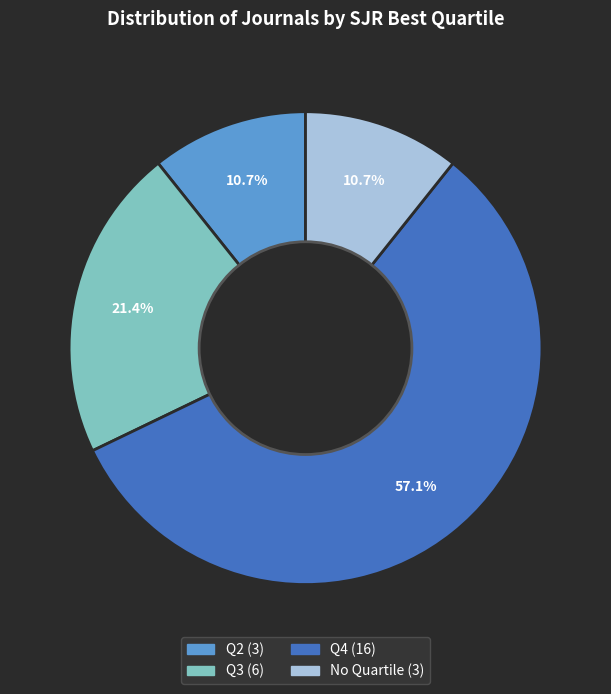

Is there any slice that represents more than half of the pie?

Yes